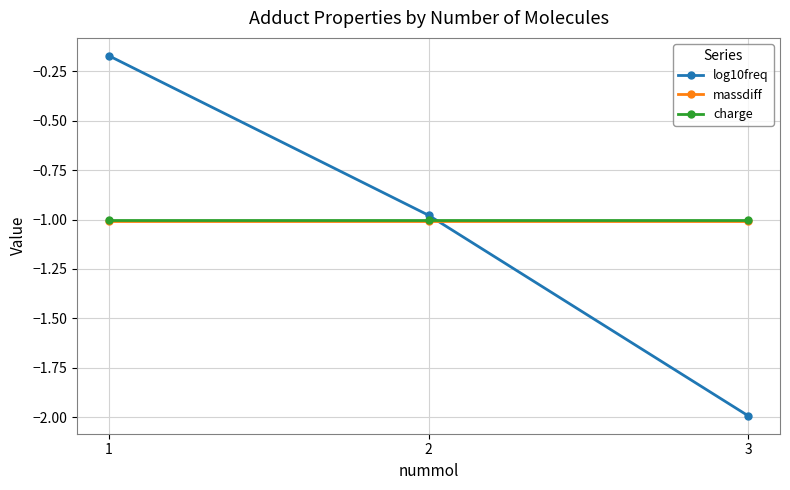

The value of massdiff at 2 is -1.6. True or false?

False